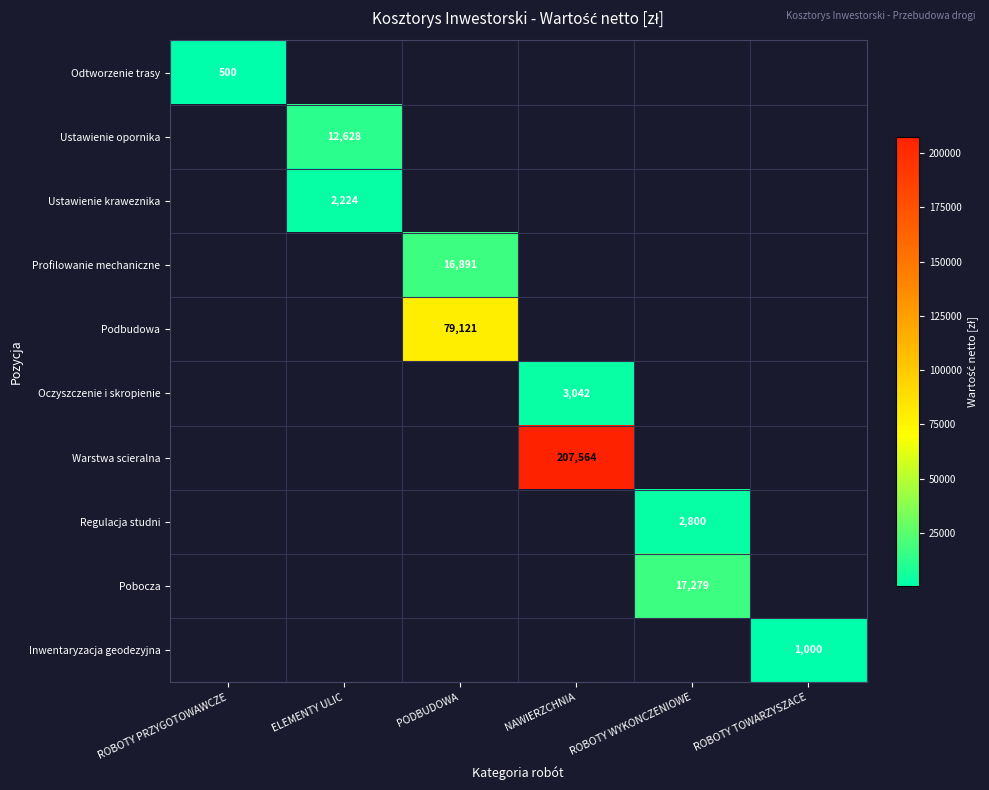

The value of Profilowanie mechaniczne at PODBUDOWA is 16891. True or false?

True